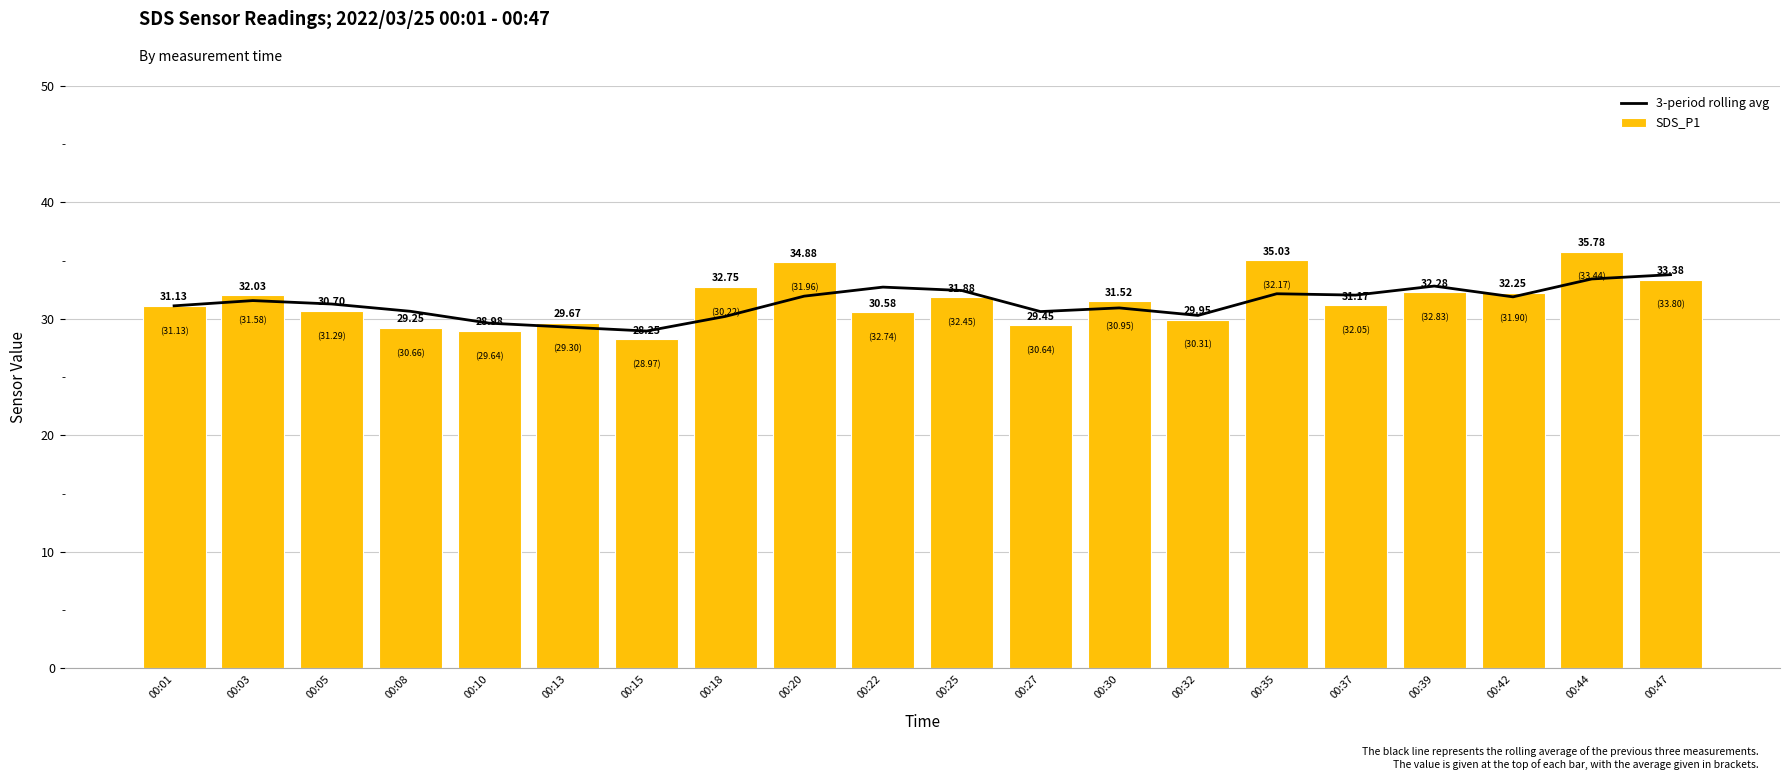

Between 00:05 and 00:25, which is larger?

00:25